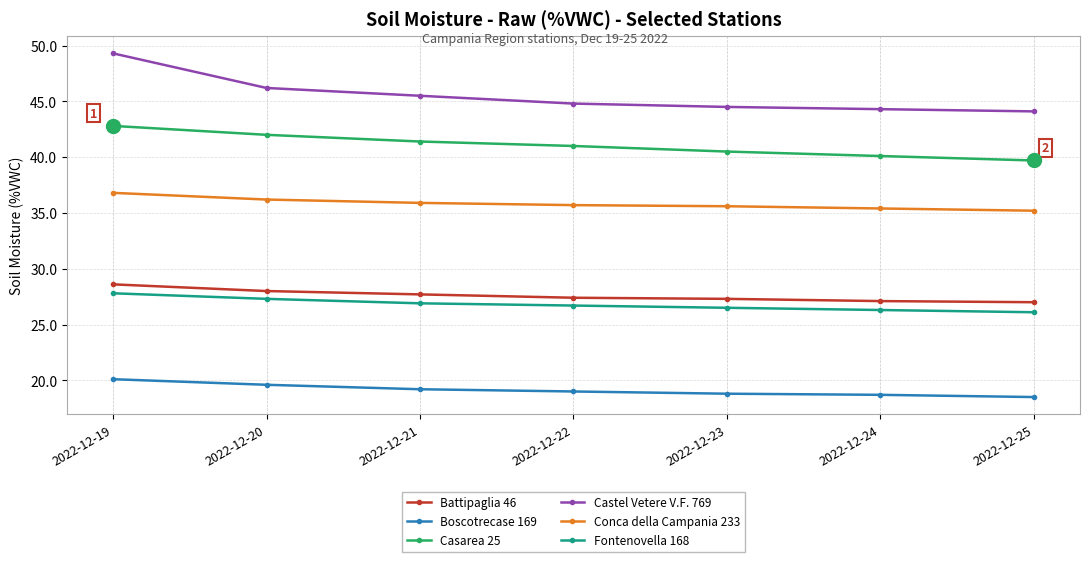

True or false: Casarea 25 and Boscotrecase 169 intersect in this chart.

False